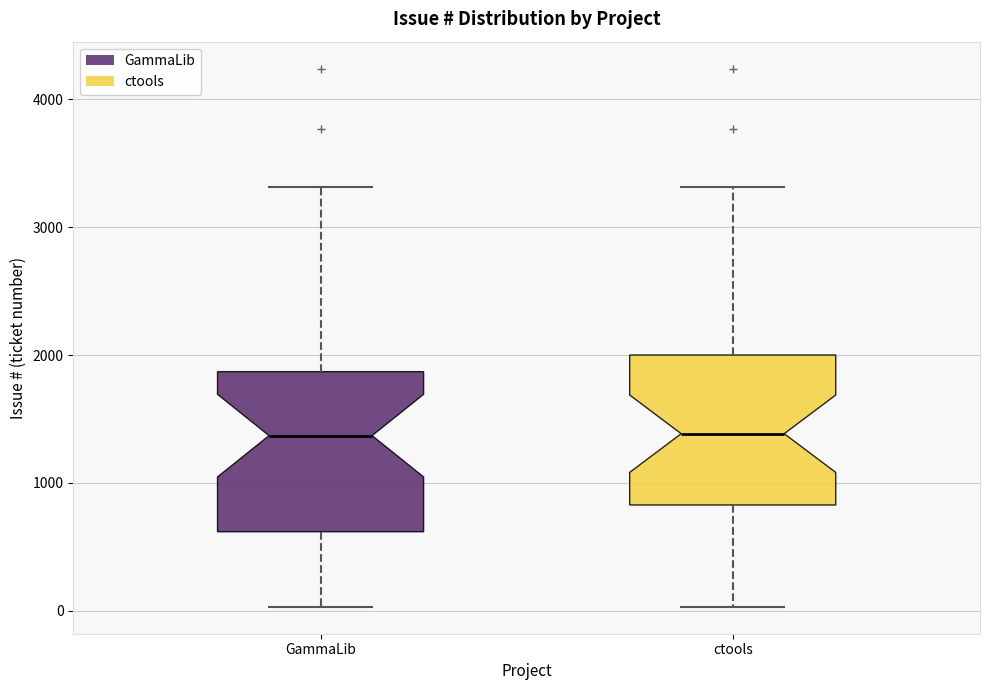

Reading left to right, transcribe this box plot: for each box, give where its median line is, the range the box spans, and where its two whiskers end, as read against the y-axis. The values are not printed on the chart, so give them approximately, as read against the axis.

GammaLib: median 1400, box 600 to 1900, whiskers 0 to 3300
ctools: median 1400, box 800 to 2000, whiskers 0 to 3300